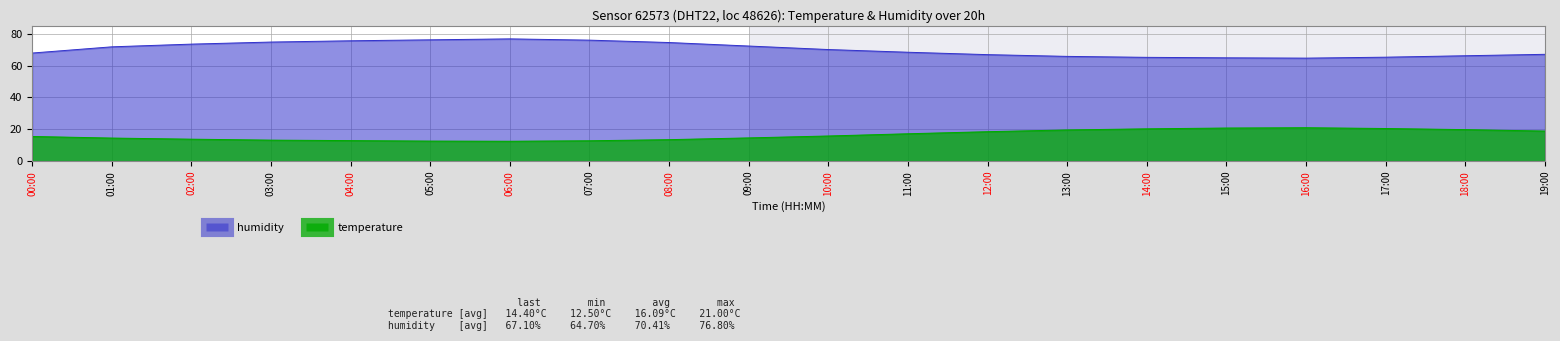

What is the label of the 15th point from the left?

14:00